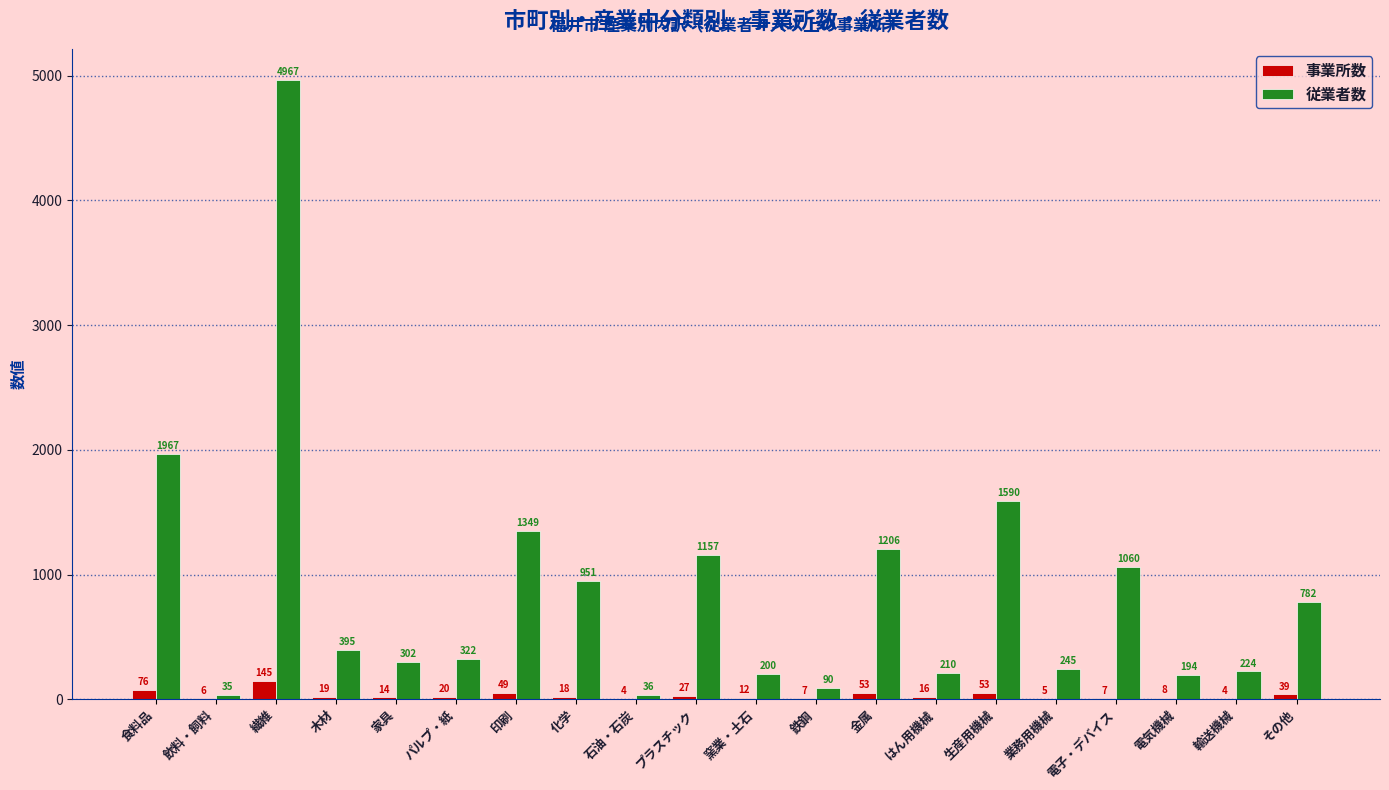

What is the total value across all series at 木材?

414